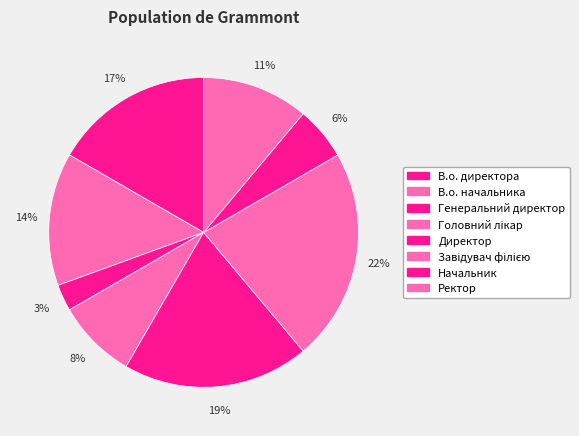

Which slice is the smallest?

Генеральний директор